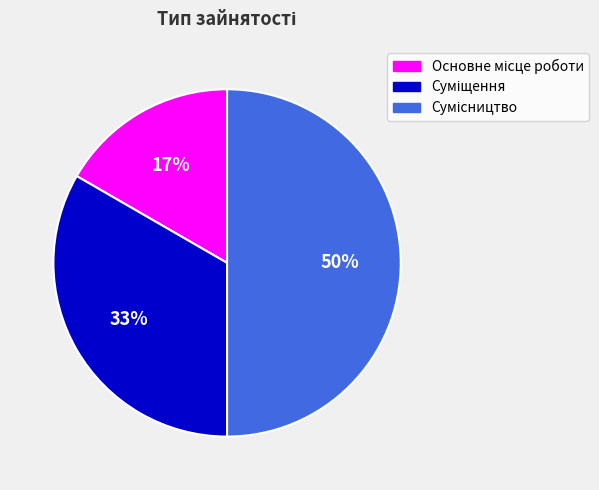

To the nearest percent, what is the difference between the largest and smallest slice percentages?

33%